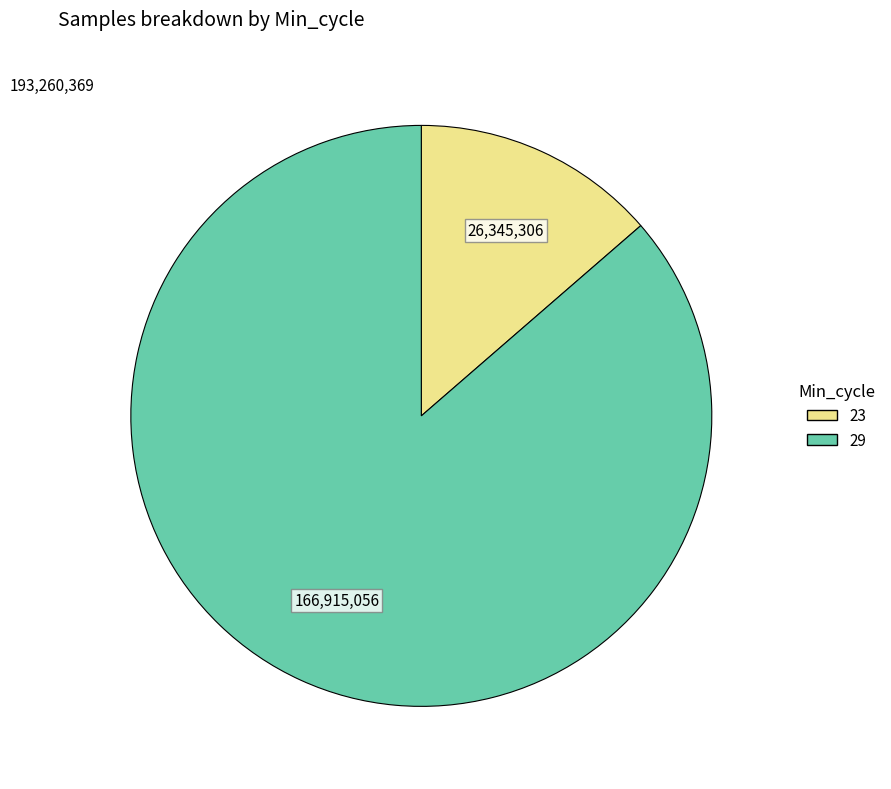

How many slices are in this pie chart?

2